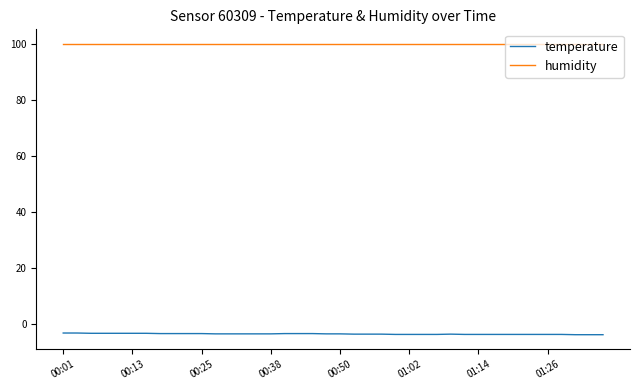

True or false: humidity and temperature intersect in this chart.

False